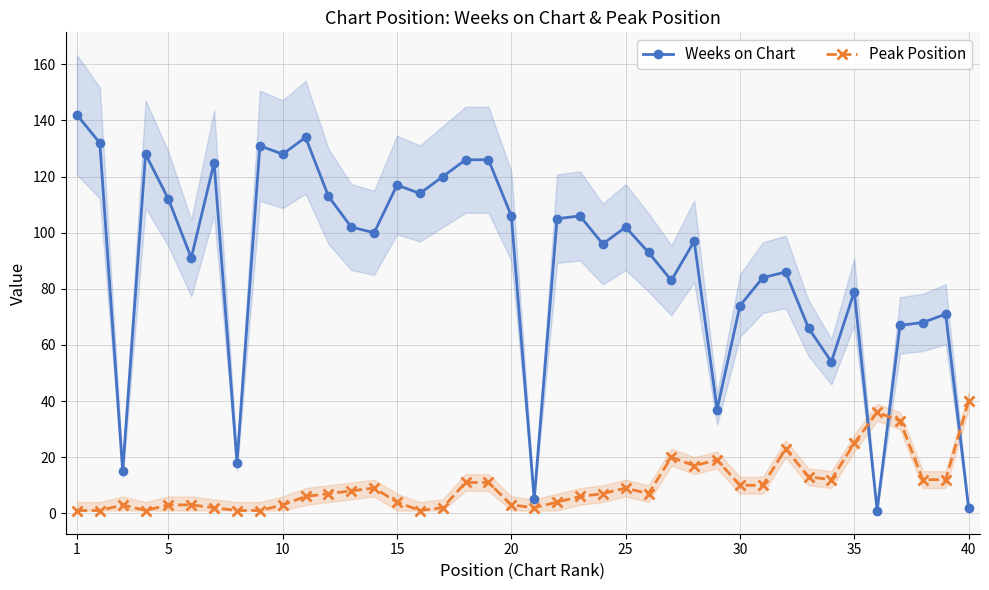

Rank the series by their average value, from highest to lowest.

Weeks on Chart, Peak Position